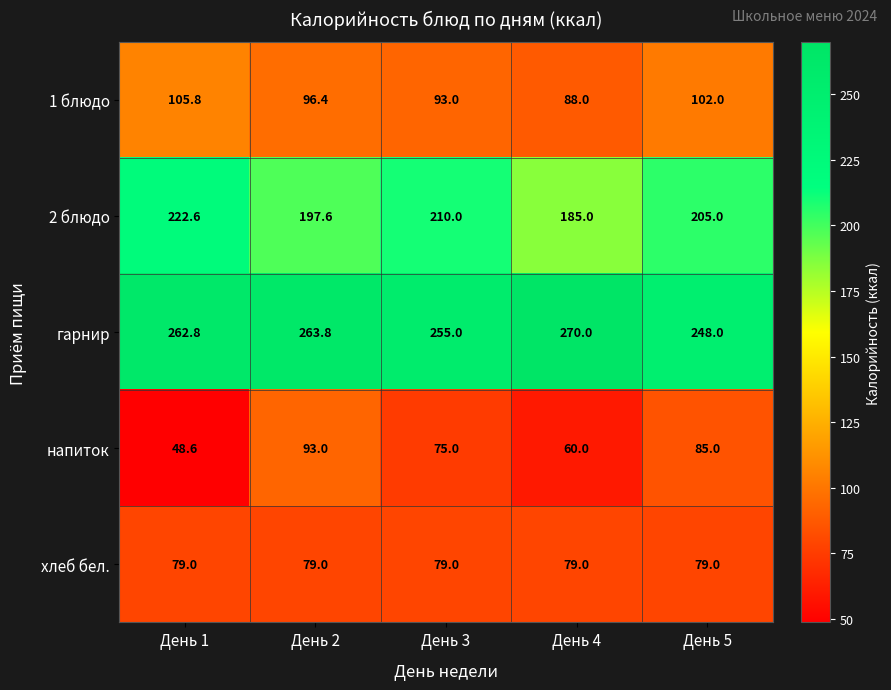

At which category is the sum across all series the highest?

День 2